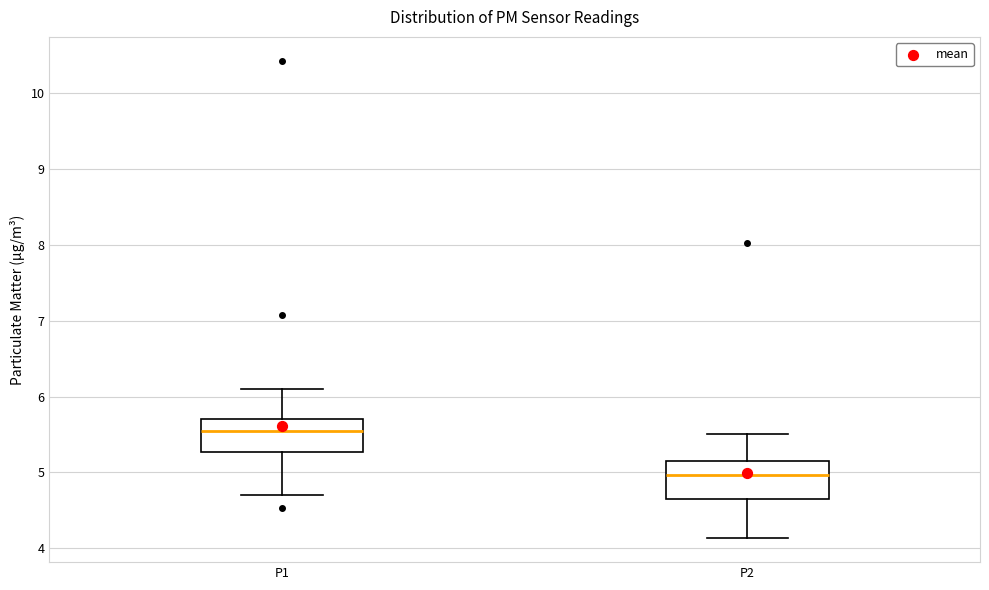

Which box has the lowest median line?

P2